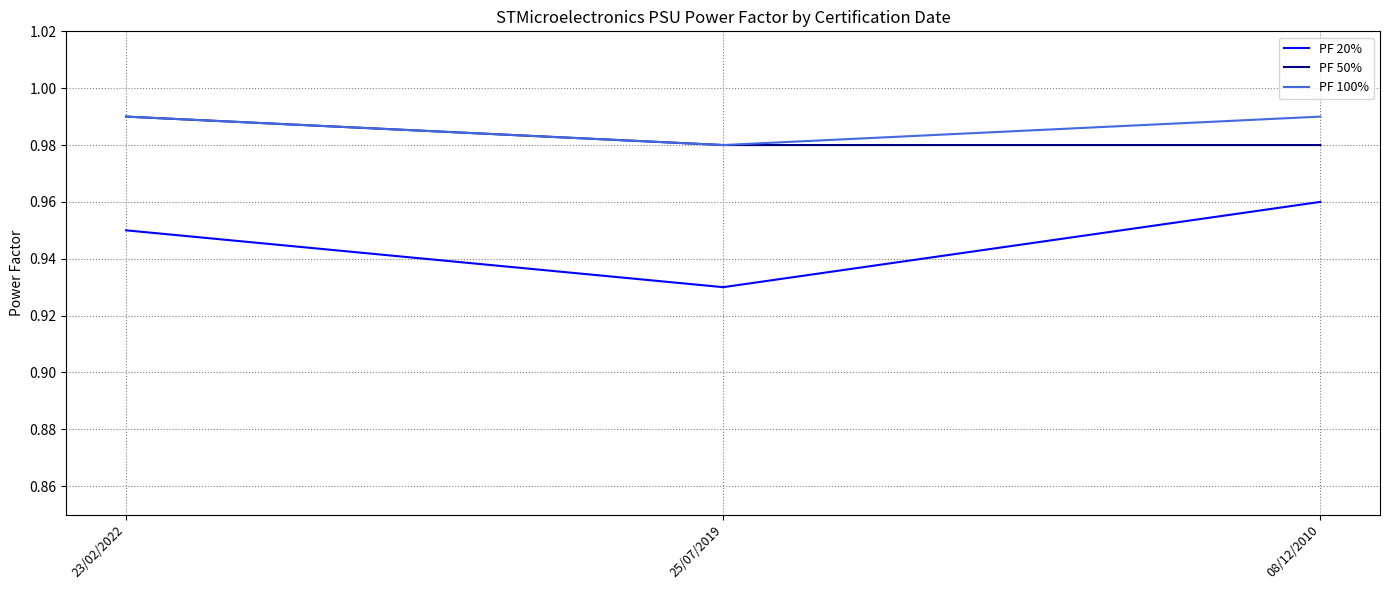

Which label corresponds to the smallest value in the chart?

25/07/2019